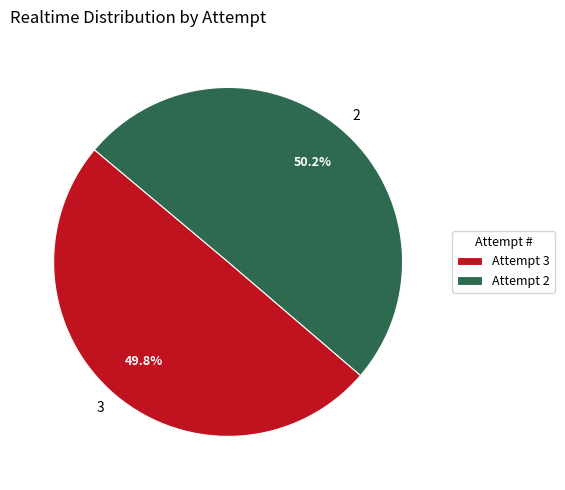

True or false: 3 accounts for 50% of the total.

True